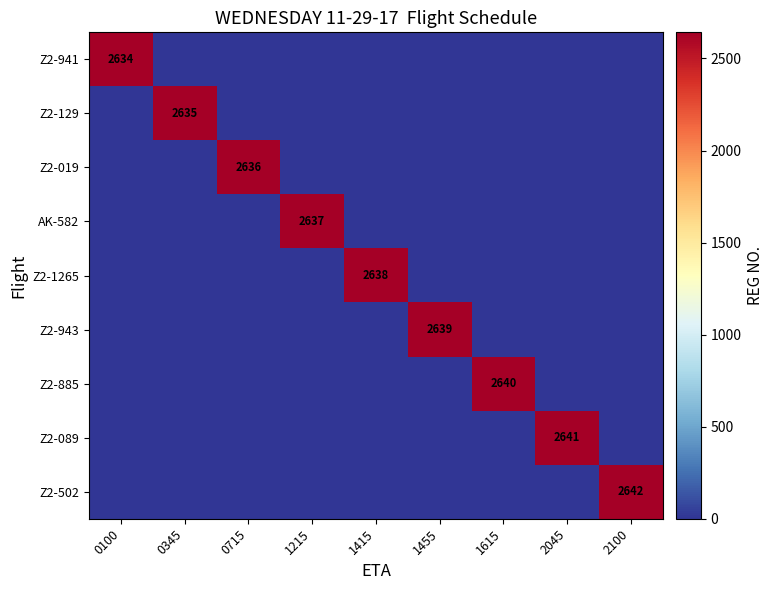

The Z2-885 series shows 4456 at 1615. True or false?

False